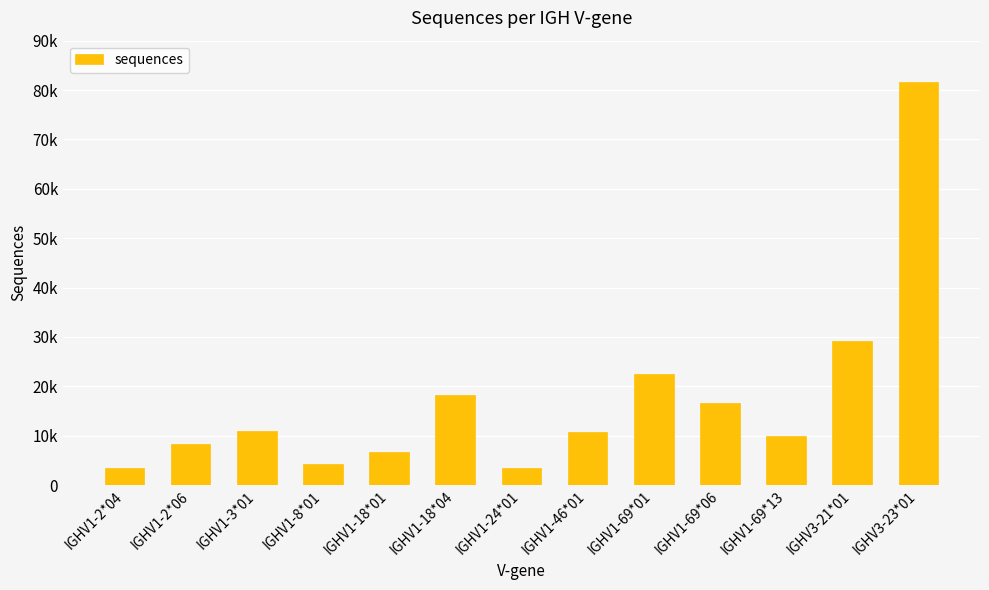

How many bars are there in total?

13